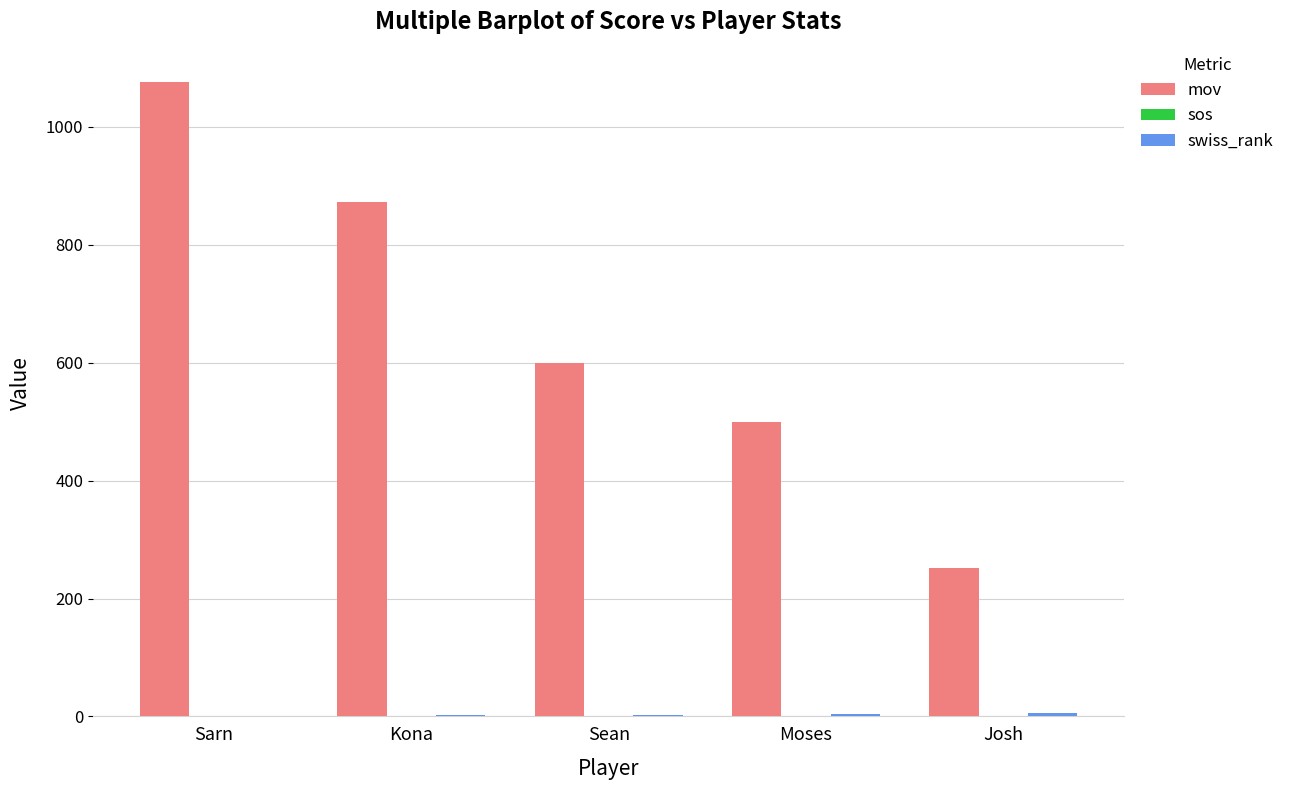

What is the maximum value for mov?

1077.0